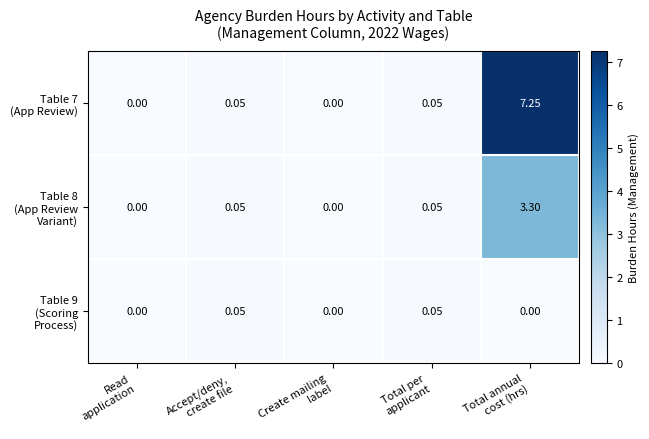

Count the number of data series in this chart.

3